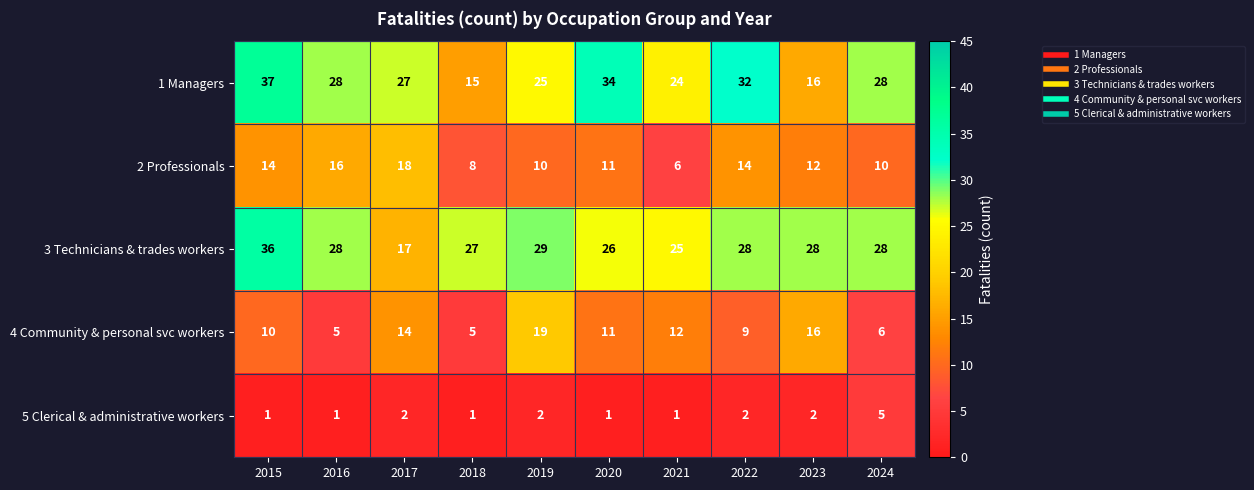

What is the sum of the 3 Technicians & trades workers values at 2024 and 2018?

55